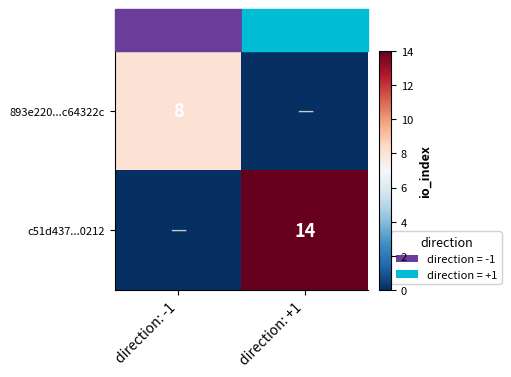

Is it true that c51d437...0212 equals 4 at direction: +1?

False